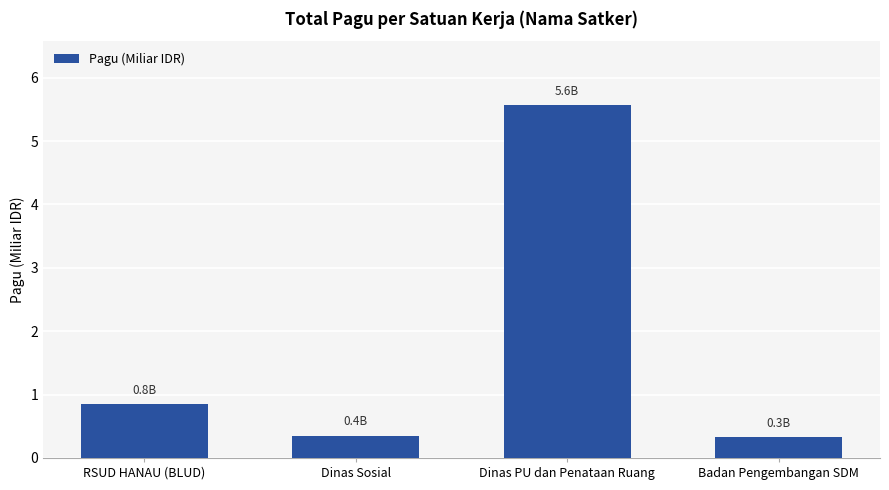

What is the sum of all values?

7.1